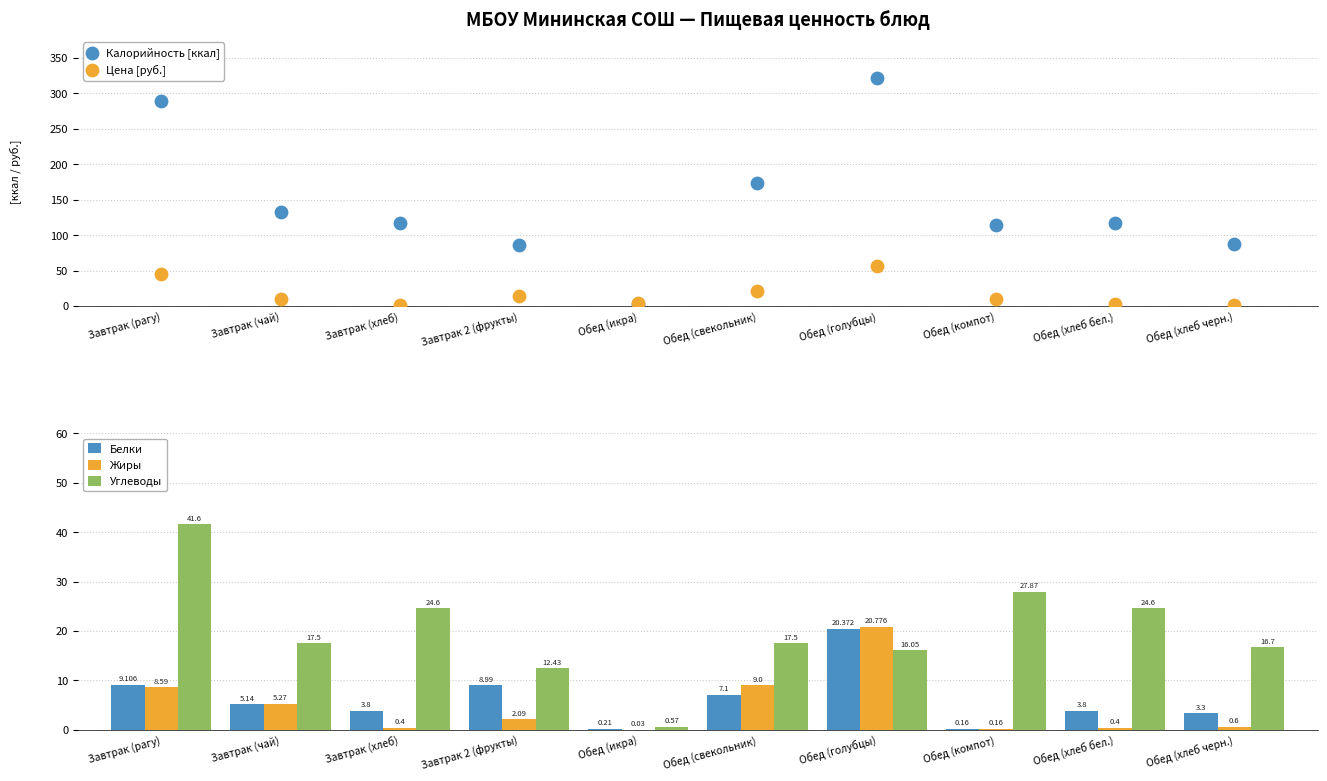

At how many categories does at least one series exceed 320?

1